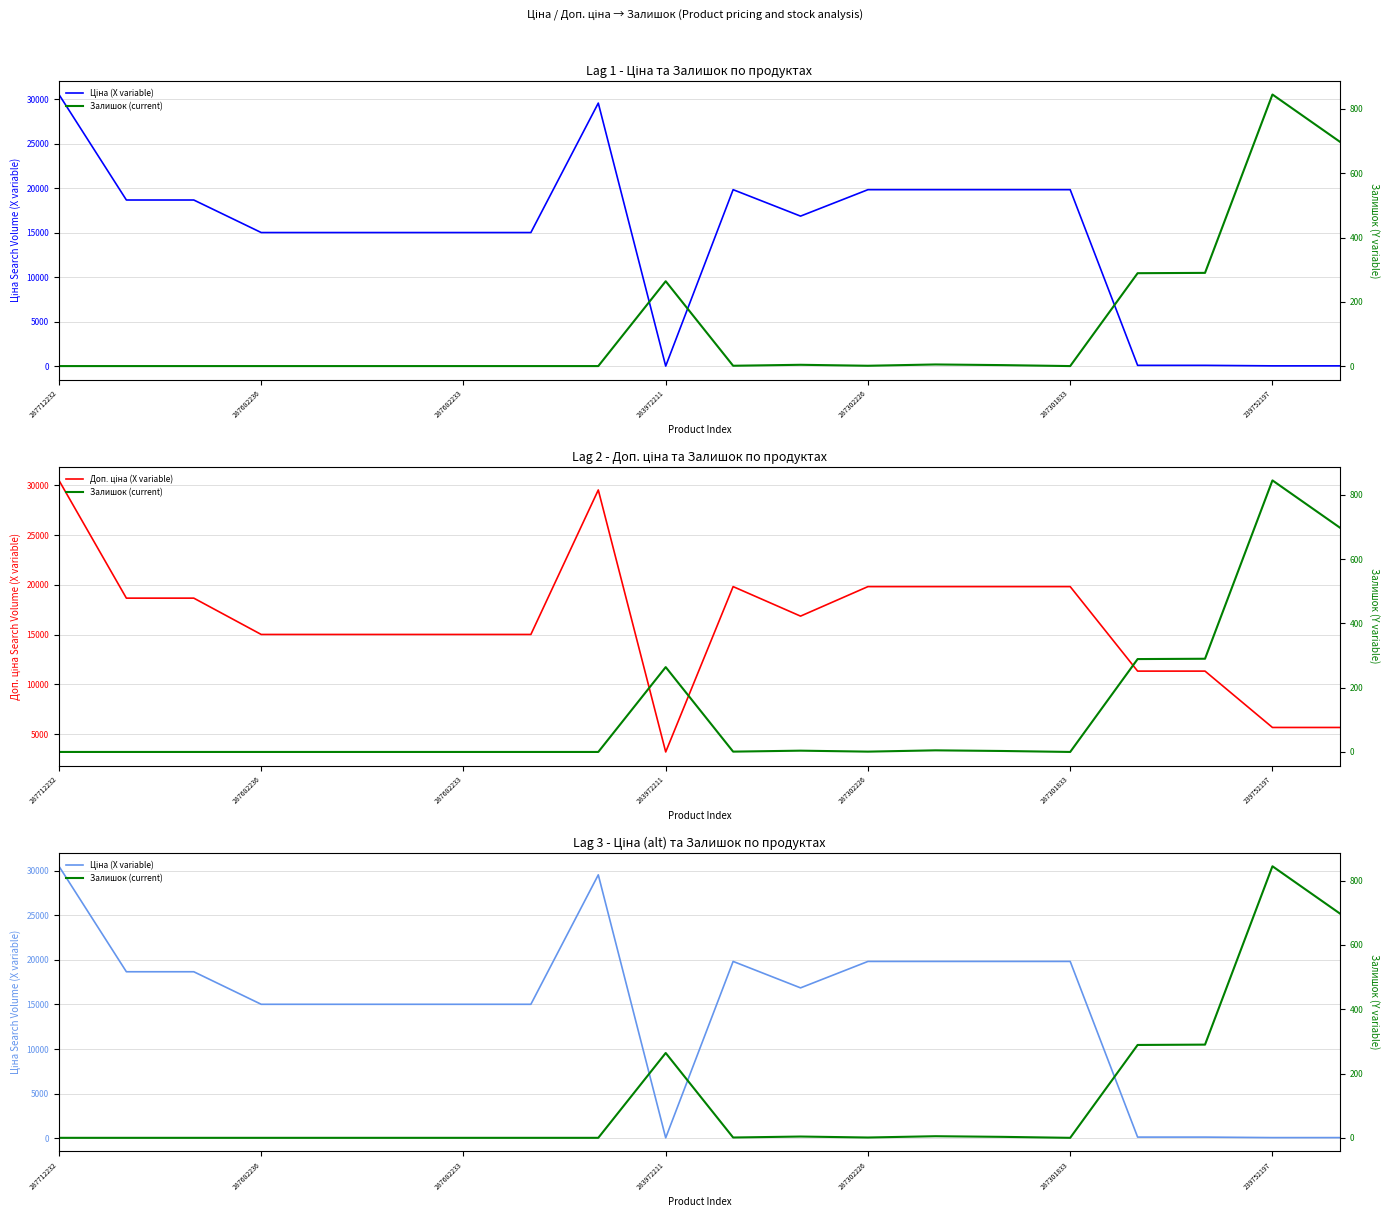

List the series in order of their peak value, lowest first.

Залишок (current), Ціна (X variable), Доп. ціна (X variable)